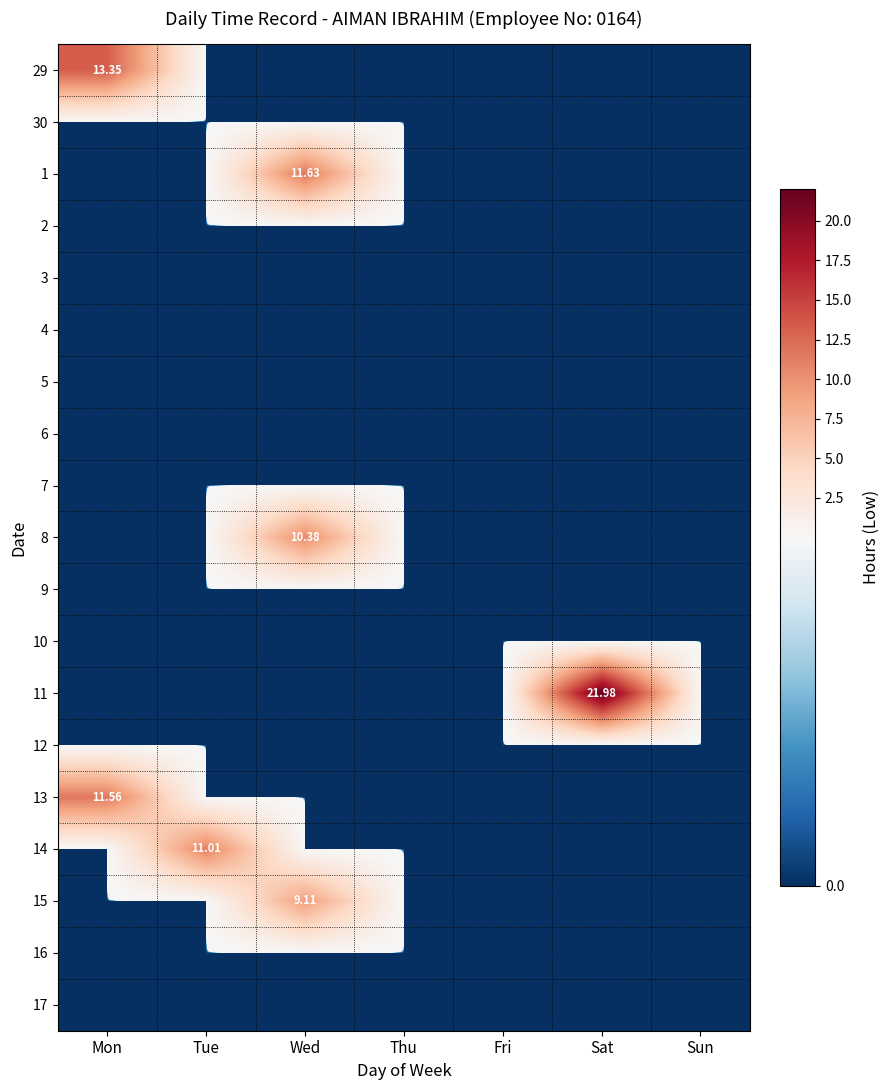

Which label corresponds to the smallest value in the chart?

Tue